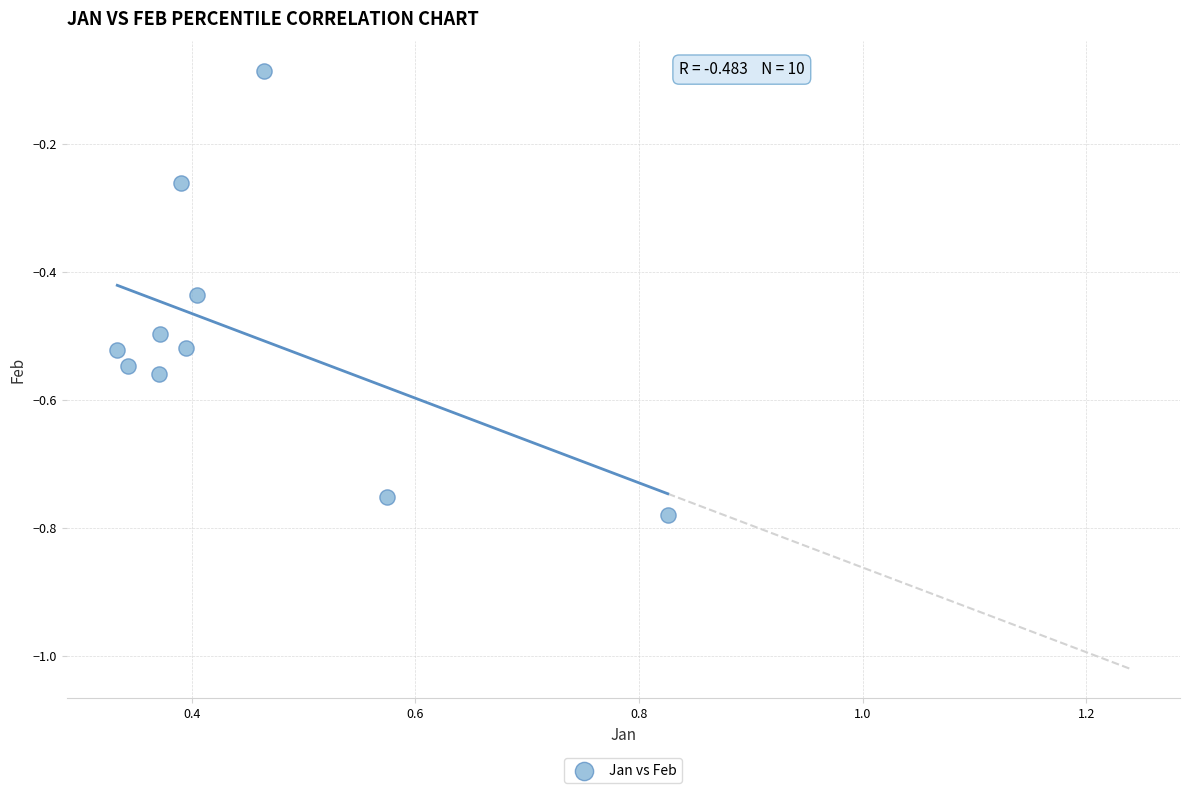

What is the range of Y values (max minus min)?

0.7